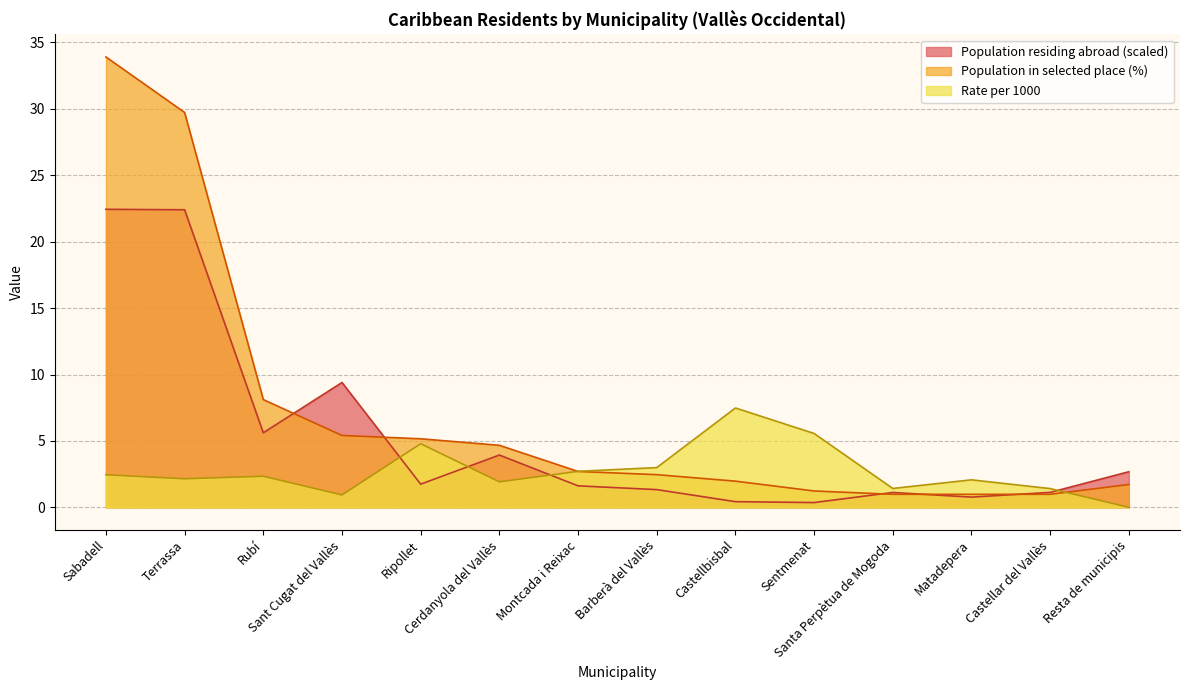

Which series changed the most between Sant Cugat del Vallès and Montcada i Reixac?

Population residing abroad (scaled)